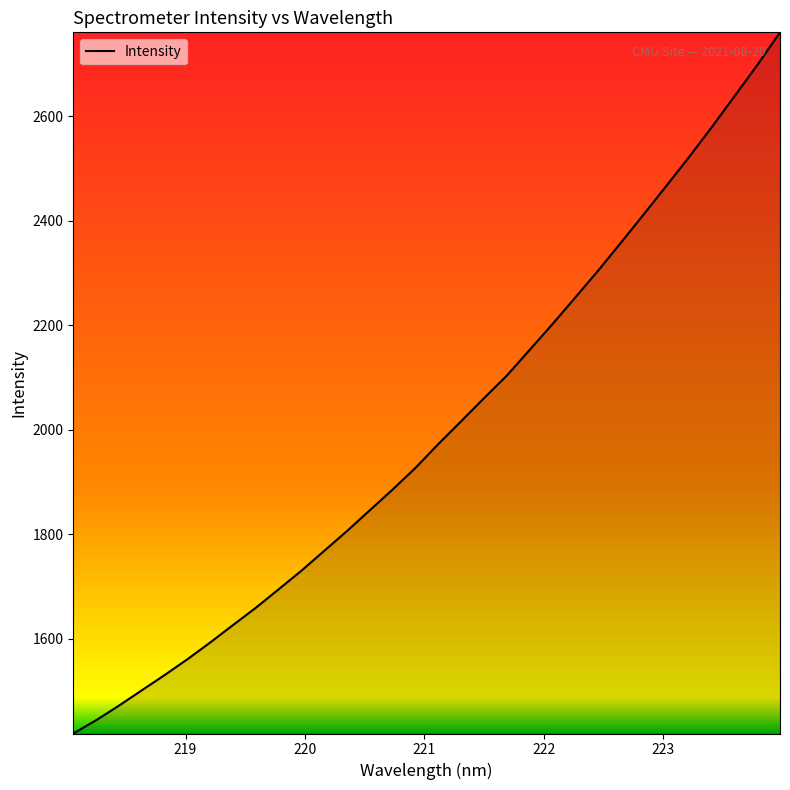

What is the difference between the maximum and minimum values?

1342.7